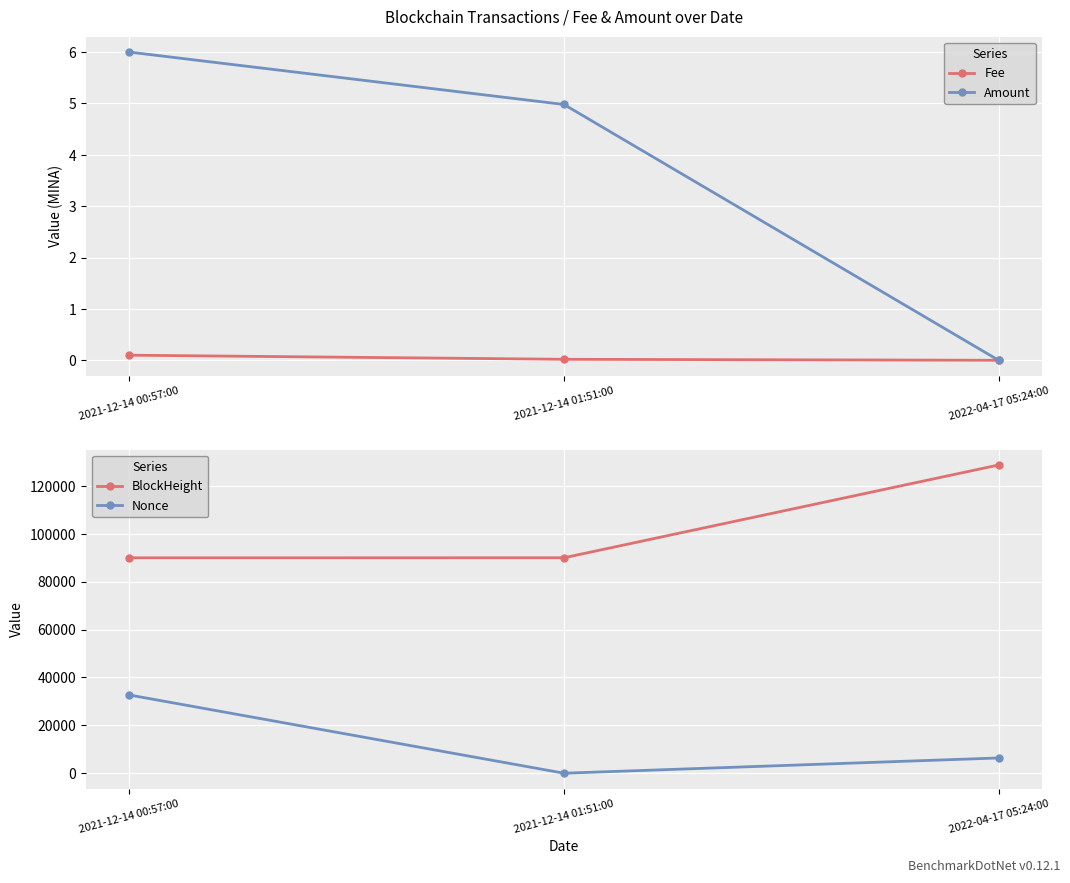

List the series in order of their peak value, highest first.

BlockHeight, Nonce, Amount, Fee